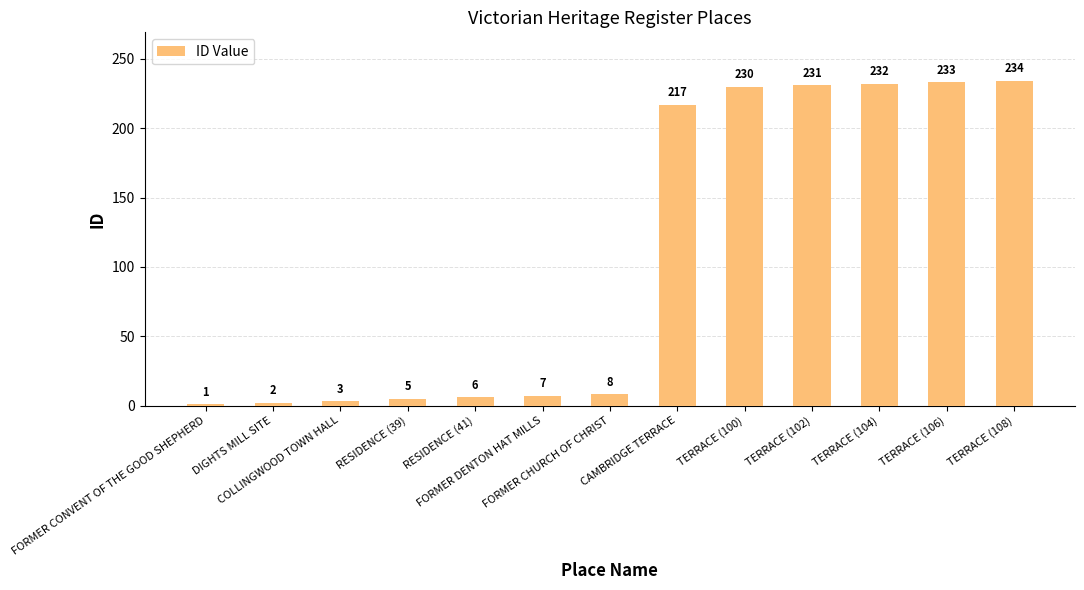

Which has a higher value, FORMER CONVENT OF THE GOOD SHEPHERD or FORMER DENTON HAT MILLS?

FORMER DENTON HAT MILLS